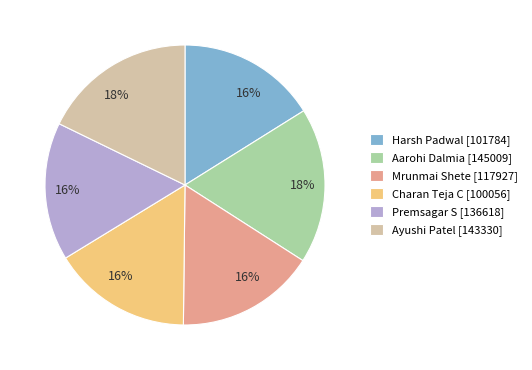

Combined, do Premsagar S [136618] and Harsh Padwal [101784] account for over 50%?

No